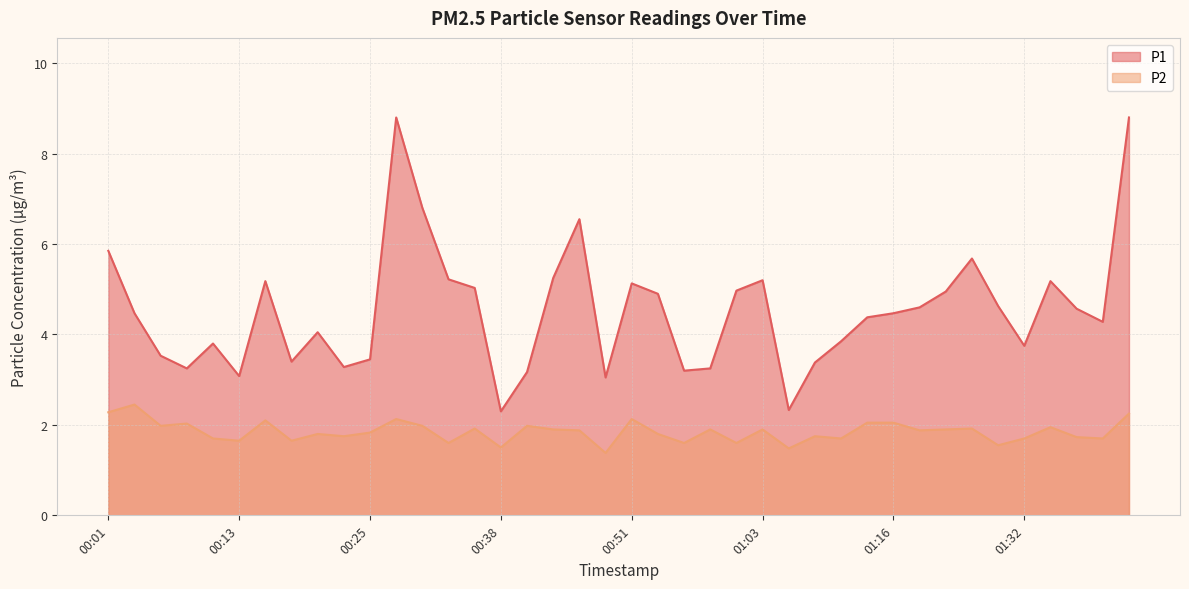

The P1 series shows 3.0 at 00:48. True or false?

True